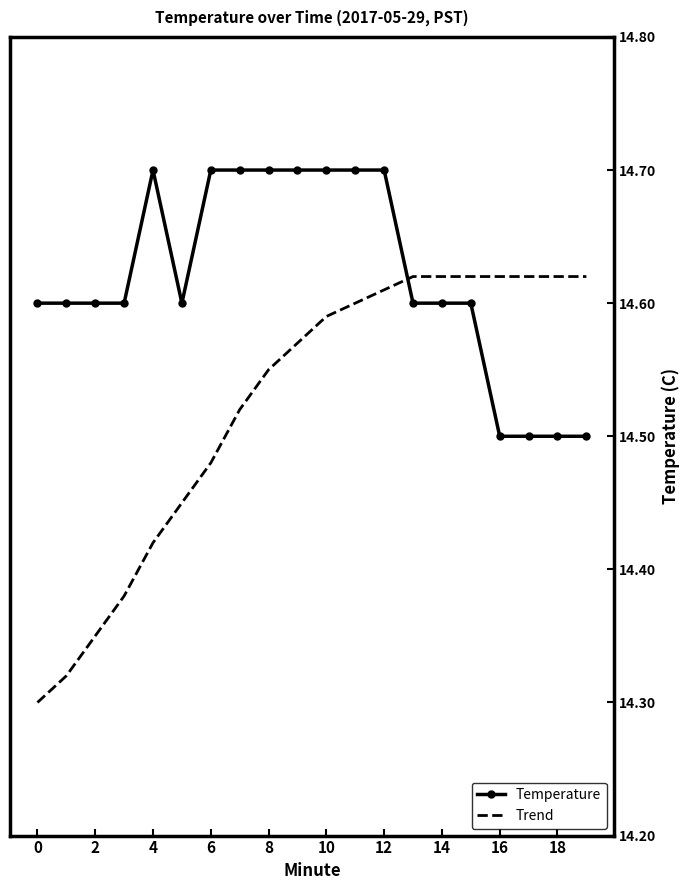

Which series has the widest spread of values?

Trend